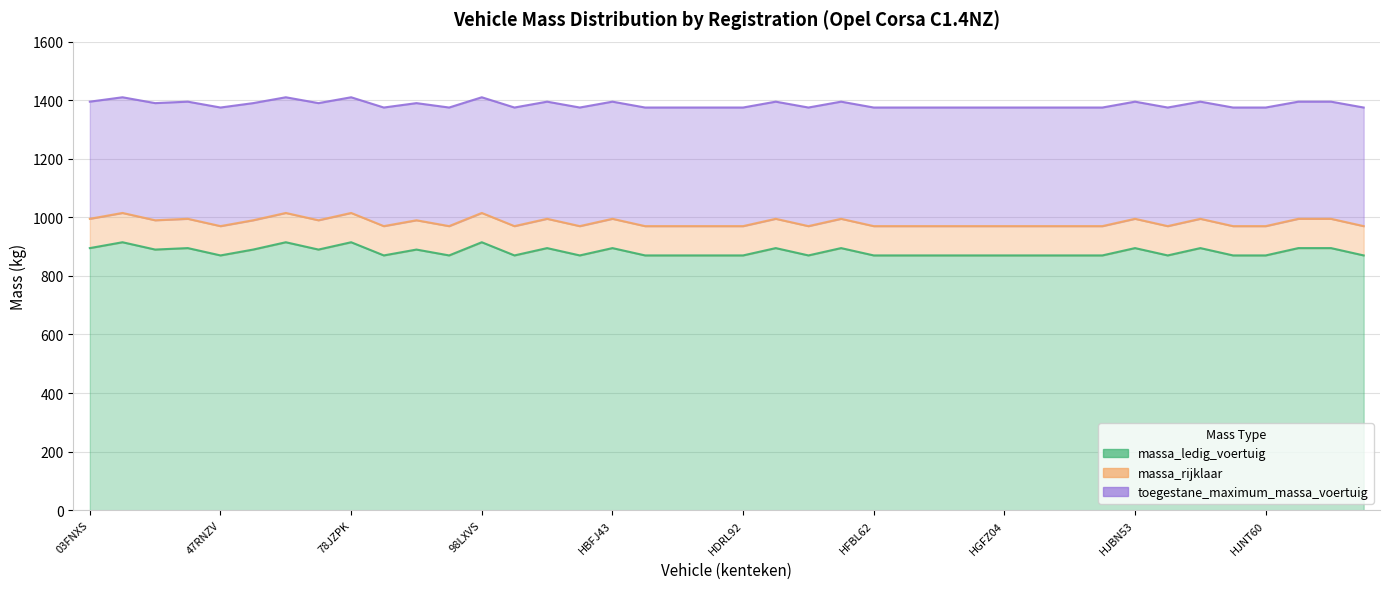

True or false: toegestane_maximum_massa_voertuig and massa_rijklaar intersect in this chart.

False